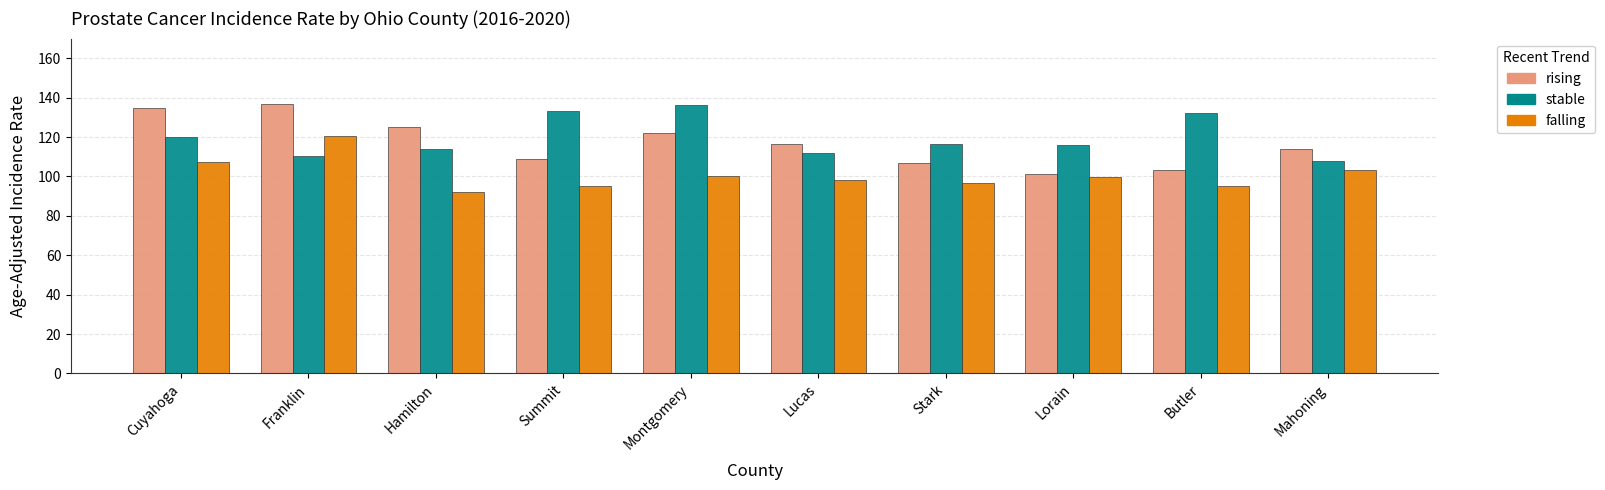

What is the difference between the second highest and minimum values in the falling series?

15.1